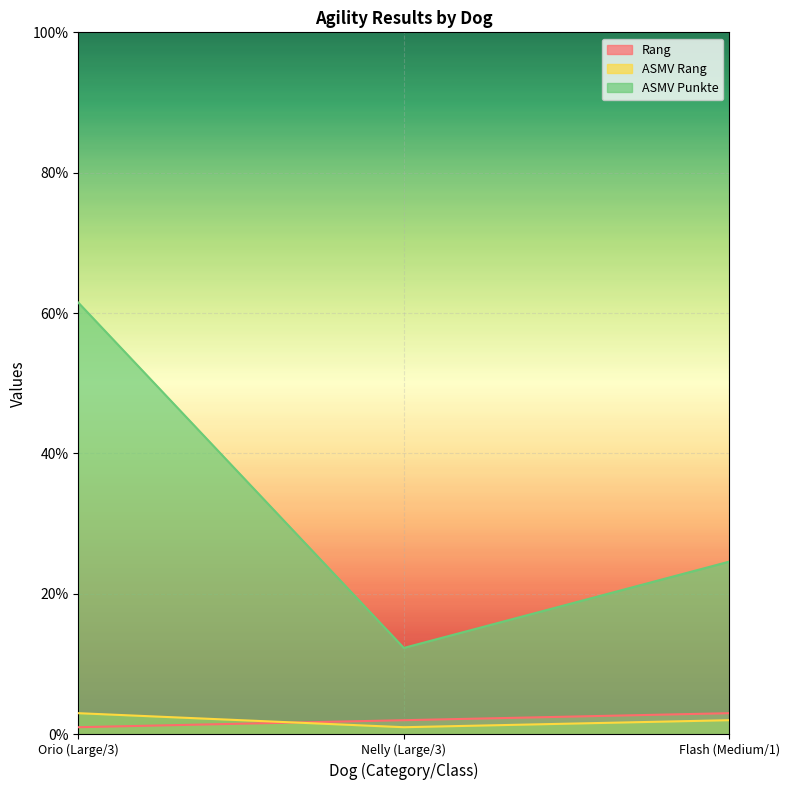

What is the difference between the highest and lowest values at Orio (Large/3)?

60.5